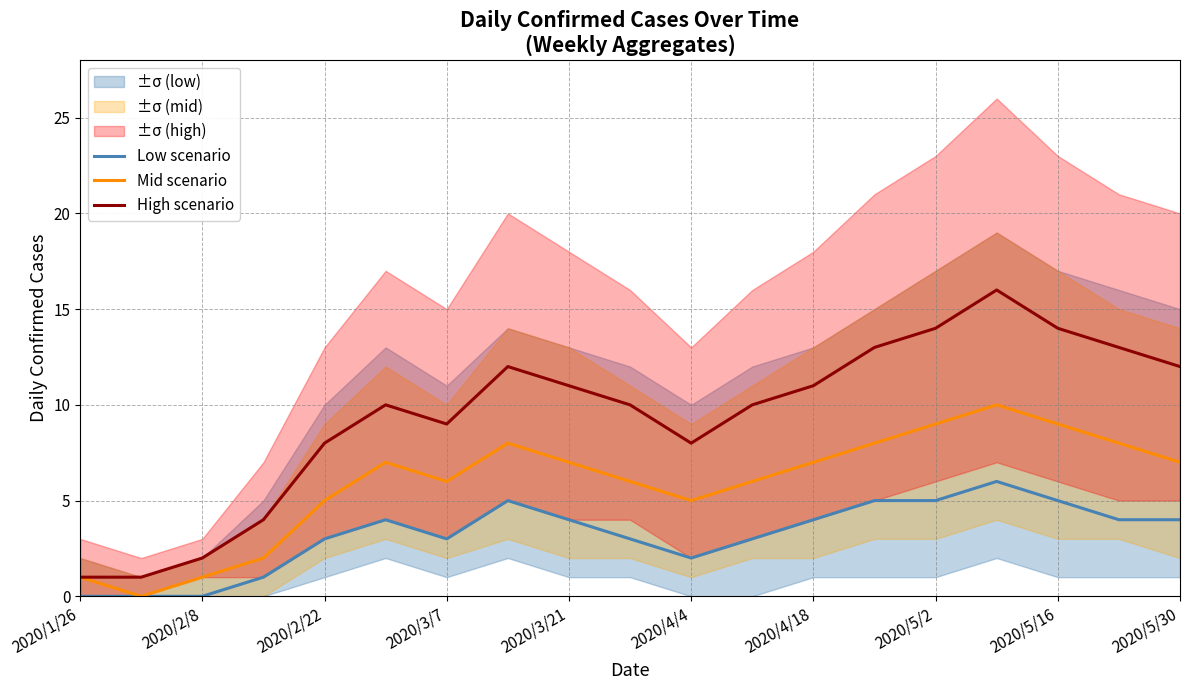

What is the difference between the second highest and second lowest values in the High scenario series?

13